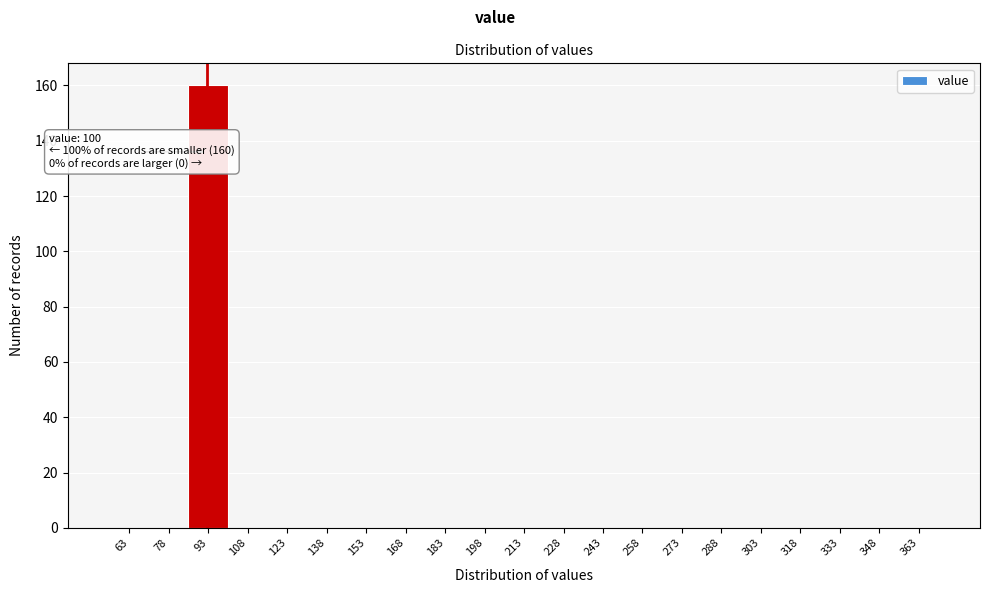

Reading left to right, extract all data points from this chart.

63=0	78=0	93=160	108=0	123=0	138=0	153=0	168=0	183=0	198=0	213=0	228=0	243=0	258=0	273=0	288=0	303=0	318=0	333=0	348=0	363=0